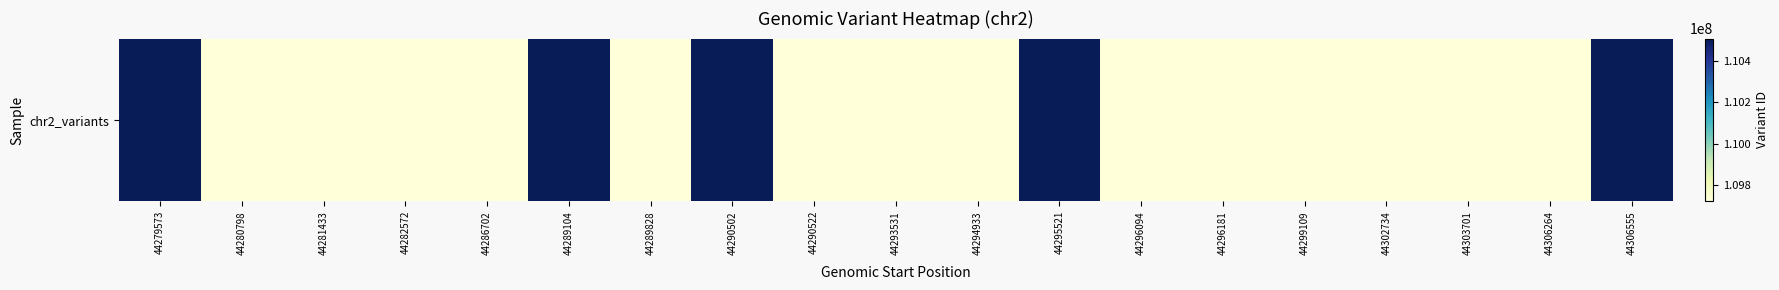

Reading left to right, list all the values displayed in this chart.

110507342	109723321	109723323	109723325	109723327	110507343	109723333	110507344	109723337	109723349	109723351	110507346	109723353	109723355	109723359	109723369	109723373	109723375	110507348